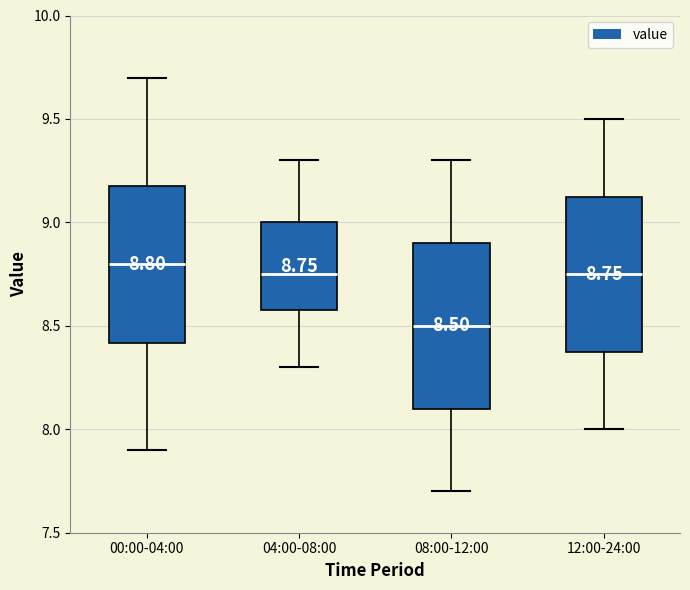

Which box's median line is the highest?

00:00-04:00